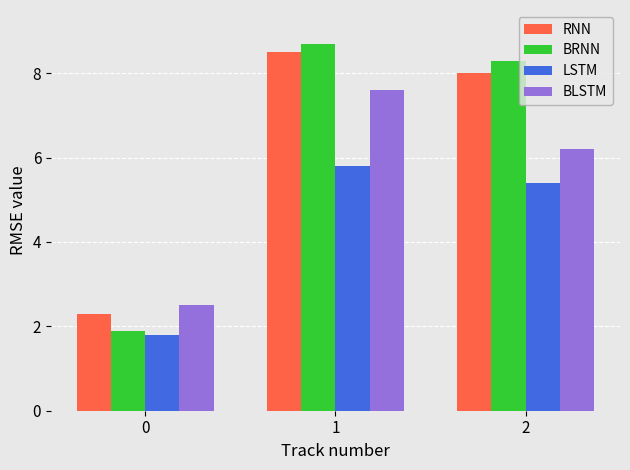

Between 0 and 2, which series saw the biggest shift?

BRNN